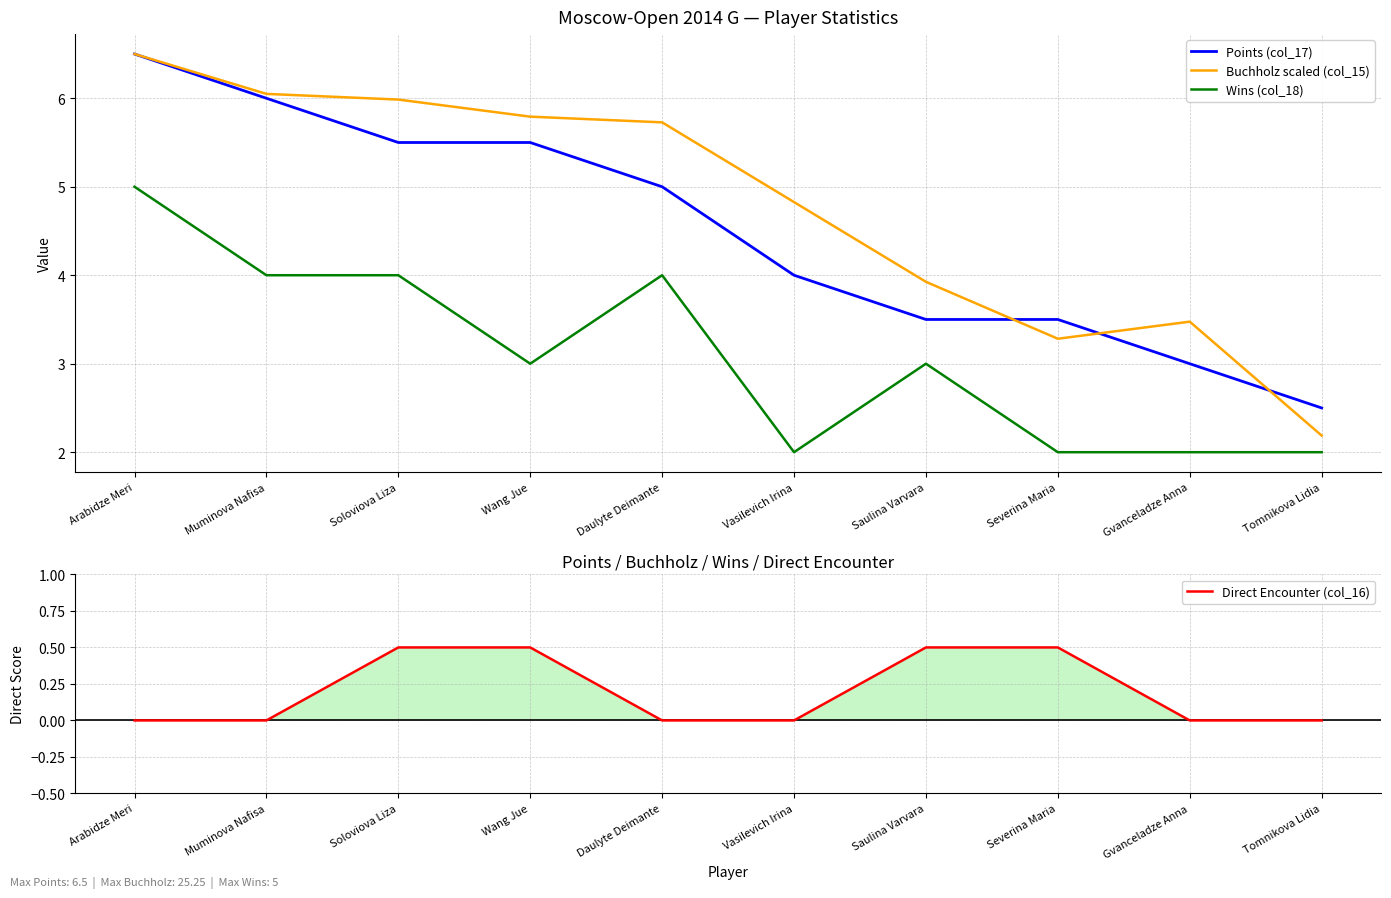

Is it true that Wins (col_18) equals 6.5 at Muminova Nafisa?

False